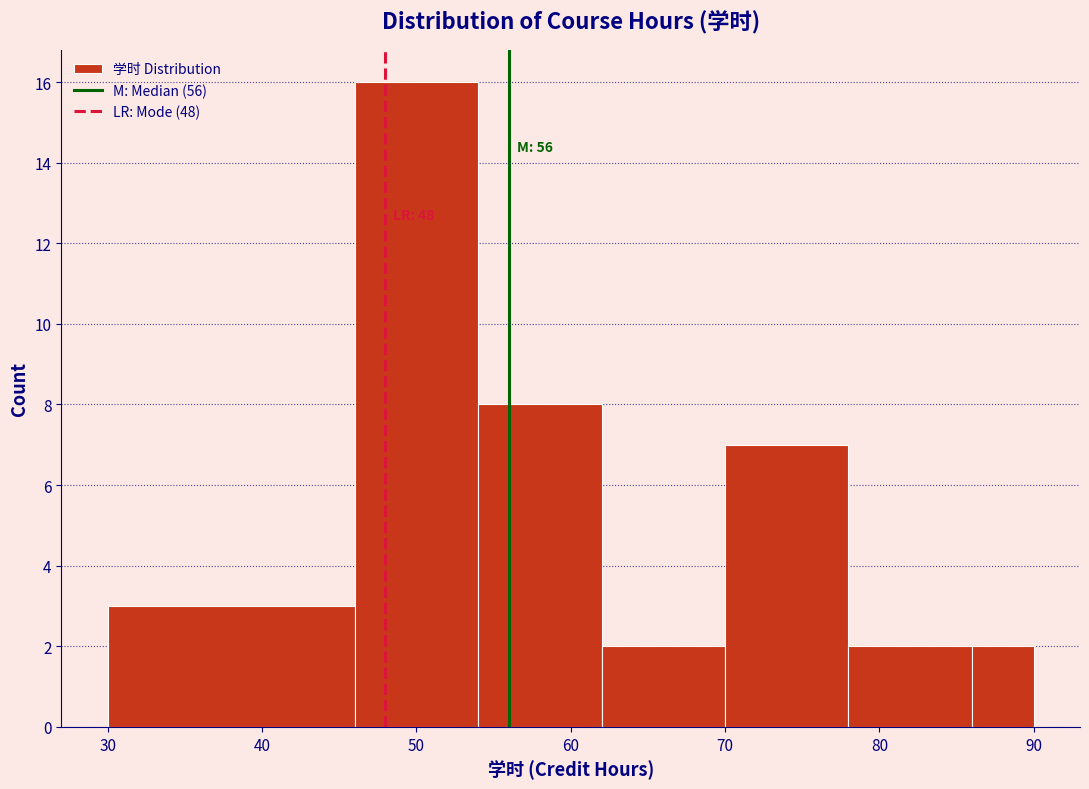

Which range on the x-axis has the tallest bar?

46 to 54